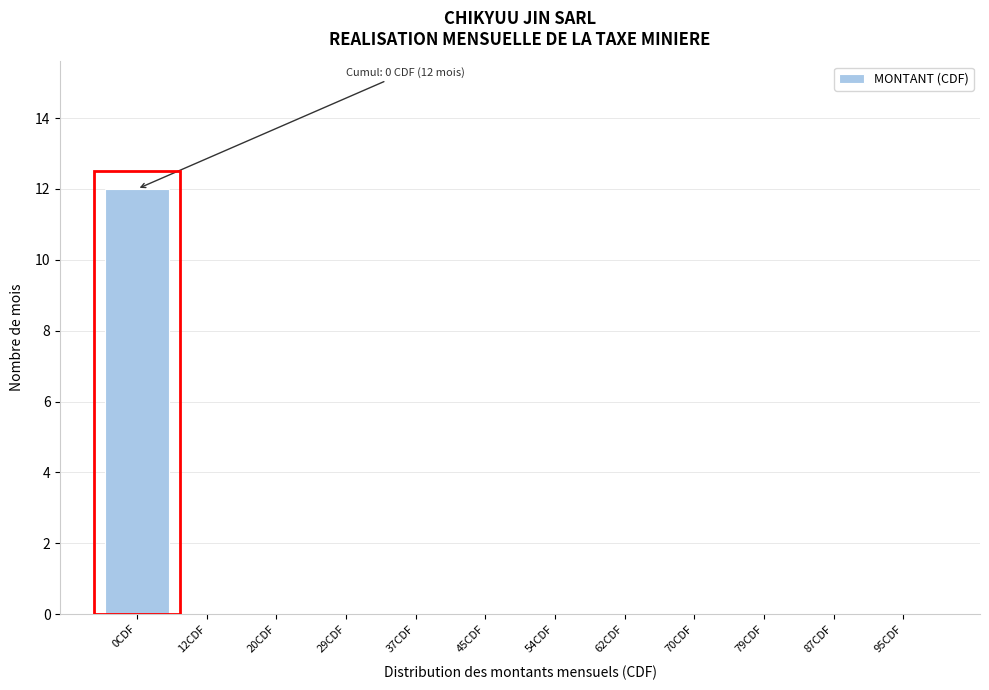

Reading right to left, extract all data points from this chart.

95CDF=0	87CDF=0	79CDF=0	70CDF=0	62CDF=0	54CDF=0	45CDF=0	37CDF=0	29CDF=0	20CDF=0	12CDF=0	0CDF=12